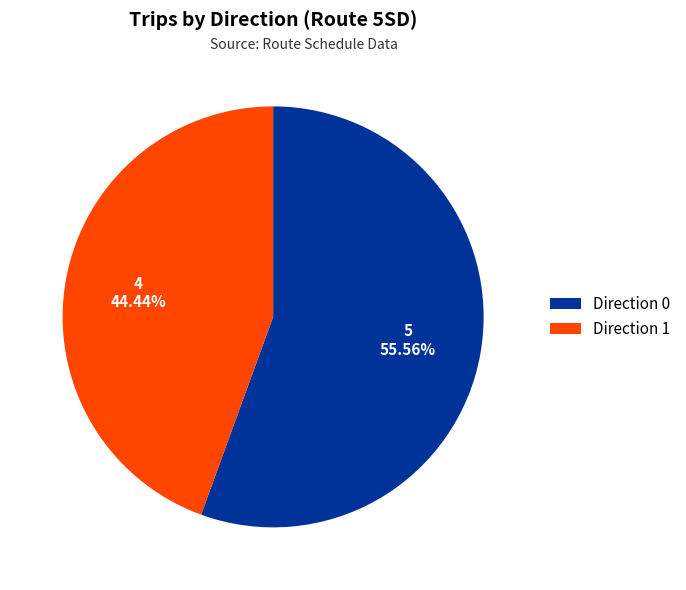

Rank the categories by value from lowest to highest.

Direction 1, Direction 0